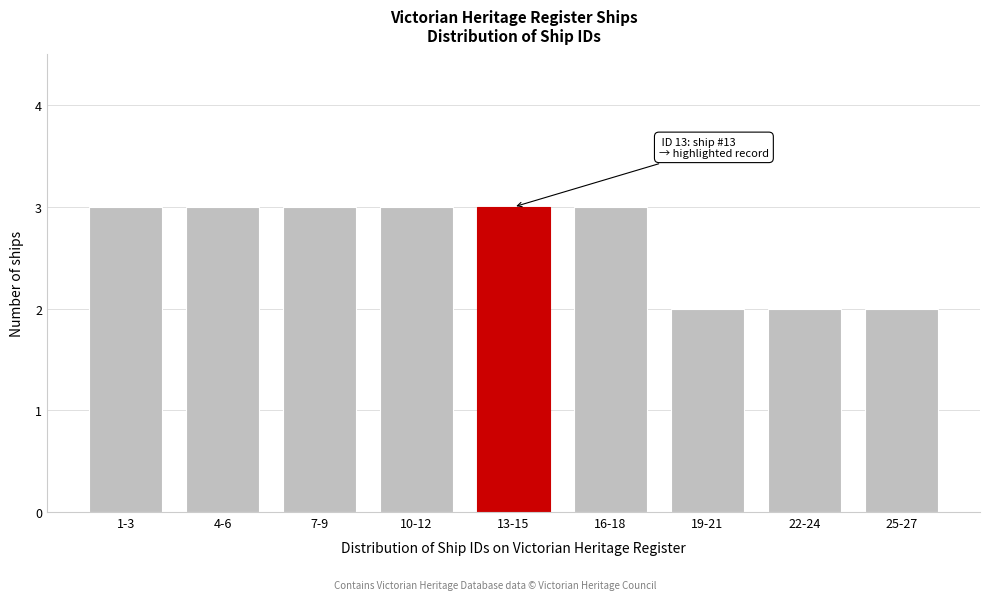

Reading left to right, transcribe all the data shown in this chart.

3	3	3	3	3	3	2	2	2